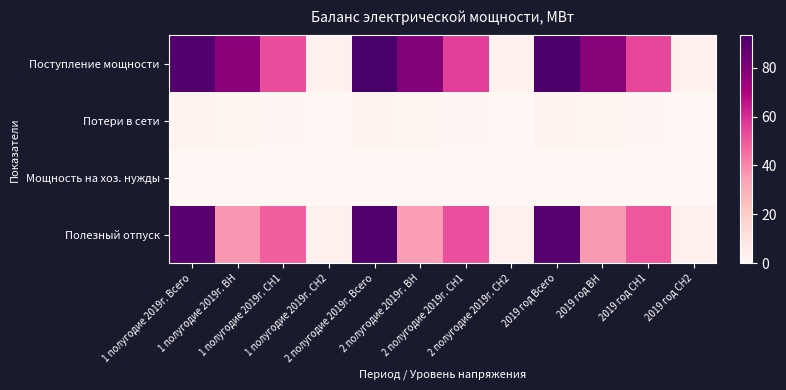

Reading left to right, extract all data points from this chart.

Поступление мощности: 1 полугодие 2019г. Всего=90.9	1 полугодие 2019г. ВН=77.5	1 полугодие 2019г. СН1=52.5	1 полугодие 2019г. СН2=3.5	2 полугодие 2019г. Всего=93.2	2 полугодие 2019г. ВН=79.3	2 полугодие 2019г. СН1=55.7	2 полугодие 2019г. СН2=3.5	2019 год Всего=92.0	2019 год ВН=78.4	2019 год СН1=54.1	2019 год СН2=3.5
Потери в сети: 1 полугодие 2019г. Всего=1.9	1 полугодие 2019г. ВН=1.4	1 полугодие 2019г. СН1=0.6	1 полугодие 2019г. СН2=0.0	2 полугодие 2019г. Всего=2.1	2 полугодие 2019г. ВН=1.6	2 полугодие 2019г. СН1=0.5	2 полугодие 2019г. СН2=0.0	2019 год Всего=2.0	2019 год ВН=1.5	2019 год СН1=0.5	2019 год СН2=0.0
Мощность на хоз. нужды: 1 полугодие 2019г. Всего=0.1	1 полугодие 2019г. ВН=0.0	1 полугодие 2019г. СН1=0.0	1 полугодие 2019г. СН2=0.1	2 полугодие 2019г. Всего=0.1	2 полугодие 2019г. ВН=0.0	2 полугодие 2019г. СН1=0.0	2 полугодие 2019г. СН2=0.1	2019 год Всего=0.1	2019 год ВН=0.0	2019 год СН1=0.0	2019 год СН2=0.1
Полезный отпуск: 1 полугодие 2019г. Всего=88.8	1 полугодие 2019г. ВН=36.6	1 полугодие 2019г. СН1=48.7	1 полугодие 2019г. СН2=3.4	2 полугодие 2019г. Всего=91.0	2 полугодие 2019г. ВН=35.4	2 полугодие 2019г. СН1=52.1	2 полугодие 2019г. СН2=3.4	2019 год Всего=89.9	2019 год ВН=36.0	2019 год СН1=50.4	2019 год СН2=3.4